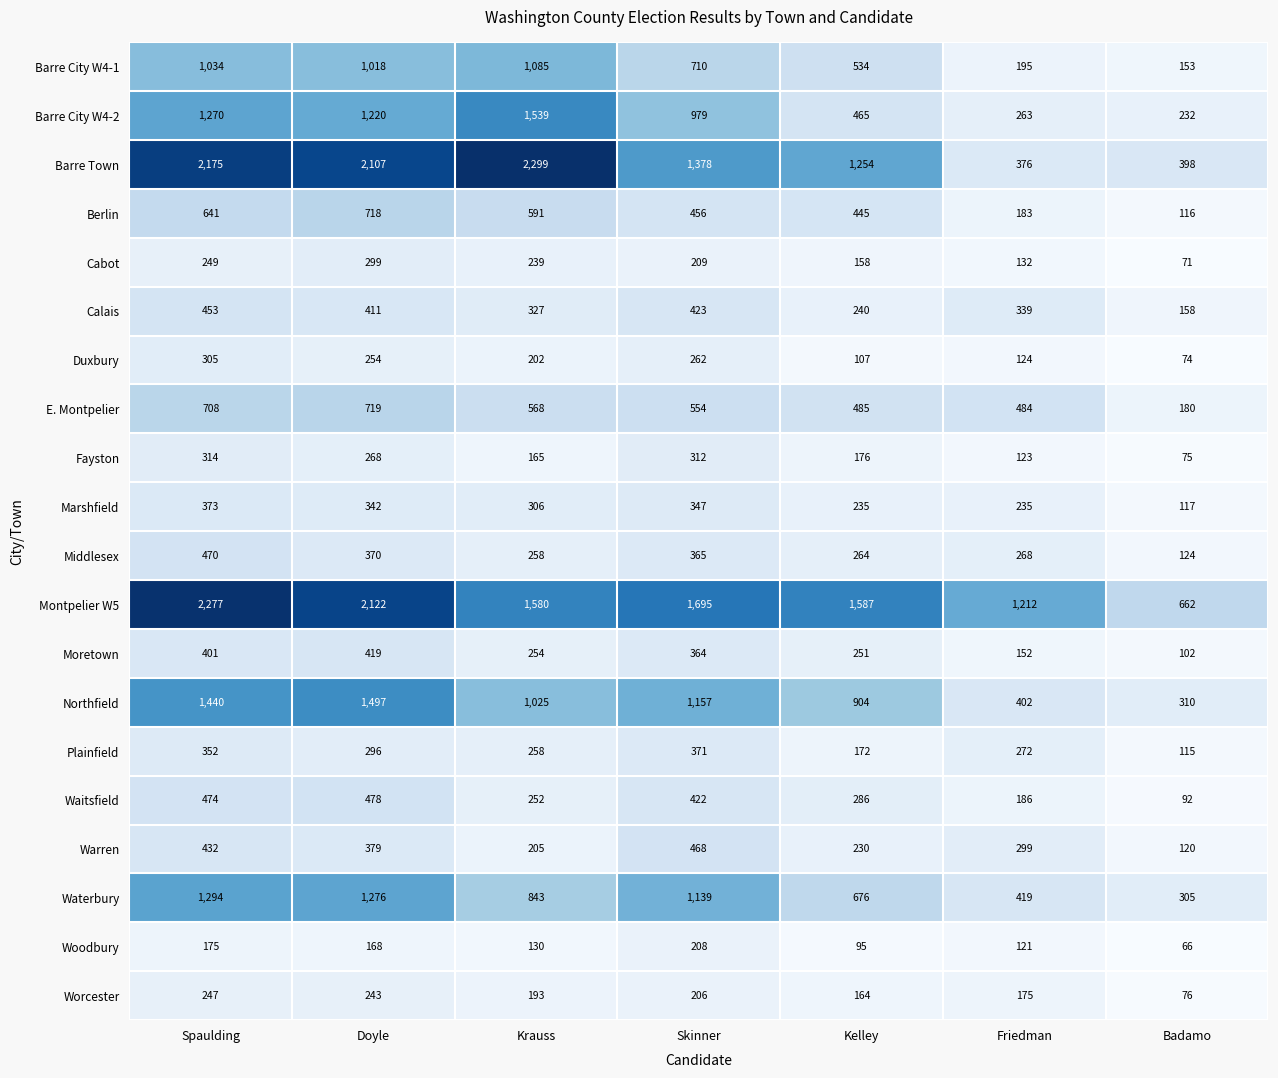

How many data points does each series have?

7